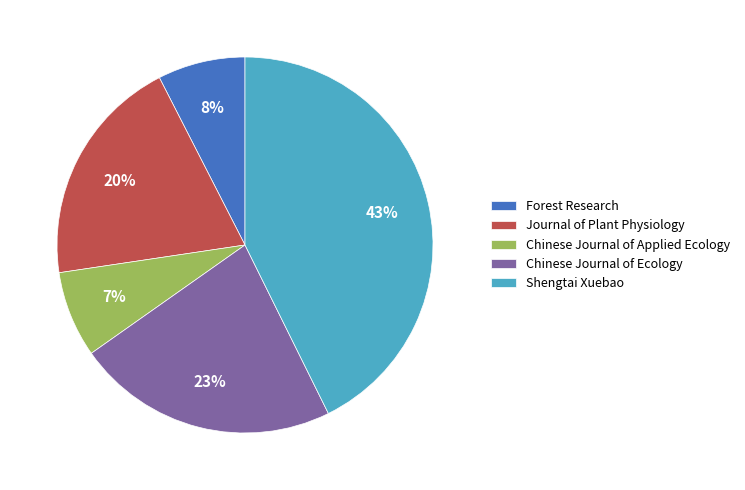

Does Forest Research represent more than half of the total?

No